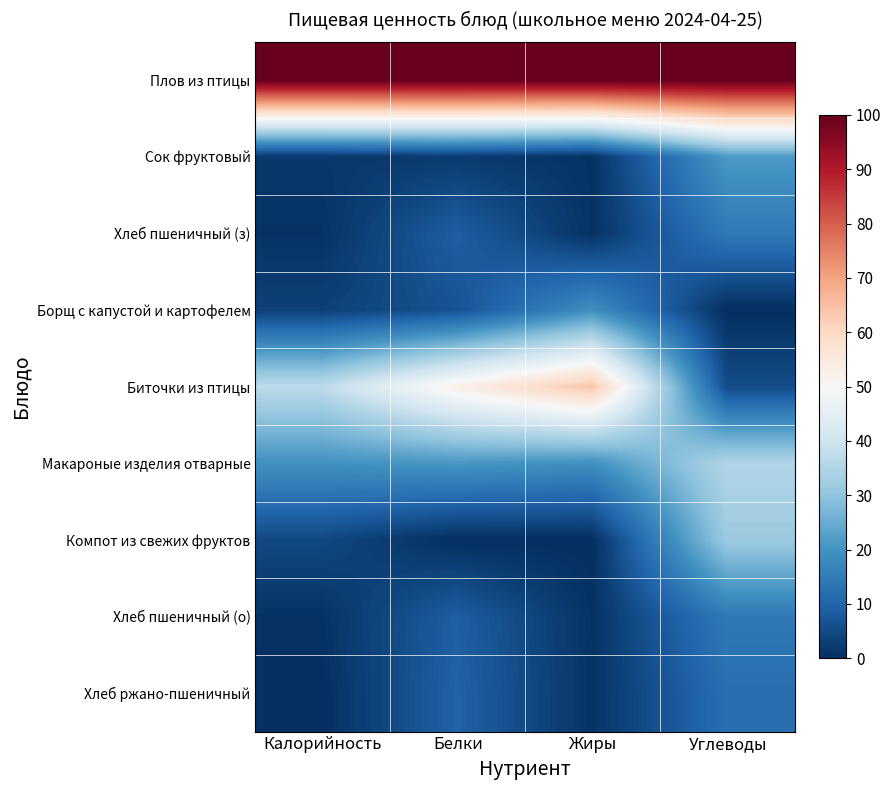

Reading right to left, list all the values displayed in this chart.

Плов из птицы: Углеводы=100.0	Жиры=100.0	Белки=100.0	Калорийность=100.0
Сок фруктовый: Углеводы=21.3	Жиры=0.7	Белки=2.1	Калорийность=1.6
Хлеб пшеничный (з): Углеводы=14.5	Жиры=0.7	Белки=9.0	Калорийность=0.7
Борщ с капустой и картофелем: Углеводы=0.0	Жиры=19.2	Белки=6.6	Калорийность=3.2
Биточки из птицы: Углеводы=5.5	Жиры=64.1	Белки=53.0	Калорийность=36.9
Макароные изделия отварные: Углеводы=35.0	Жиры=19.1	Белки=20.7	Калорийность=19.6
Компот из свежих фруктов: Углеводы=31.7	Жиры=0.0	Белки=0.0	Калорийность=4.7
Хлеб пшеничный (о): Углеводы=14.5	Жиры=0.7	Белки=9.0	Калорийность=0.7
Хлеб ржано-пшеничный: Углеводы=12.2	Жиры=0.8	Белки=9.6	Калорийность=0.0